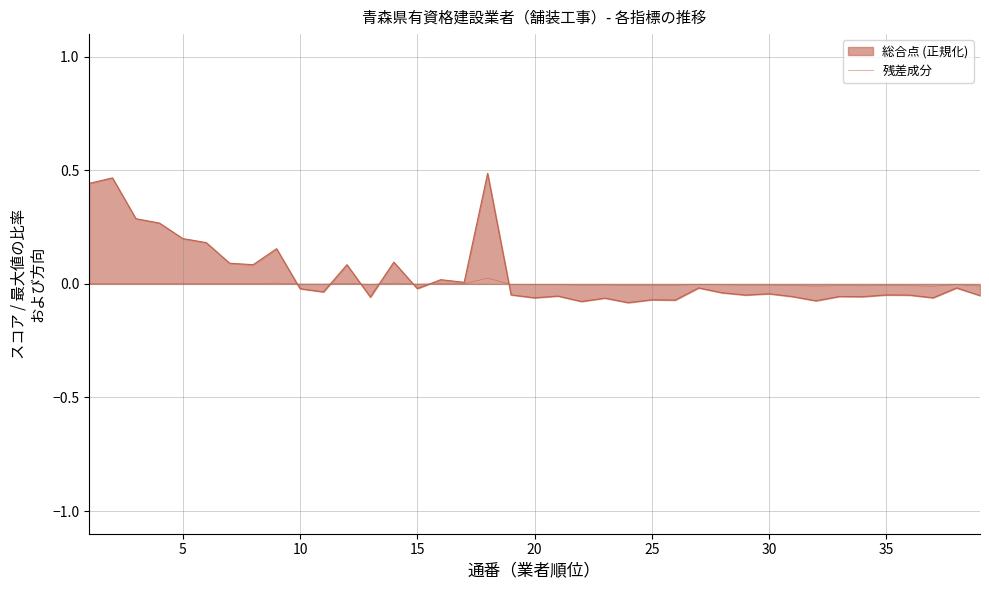

Does the chart have visible grid lines?

Yes